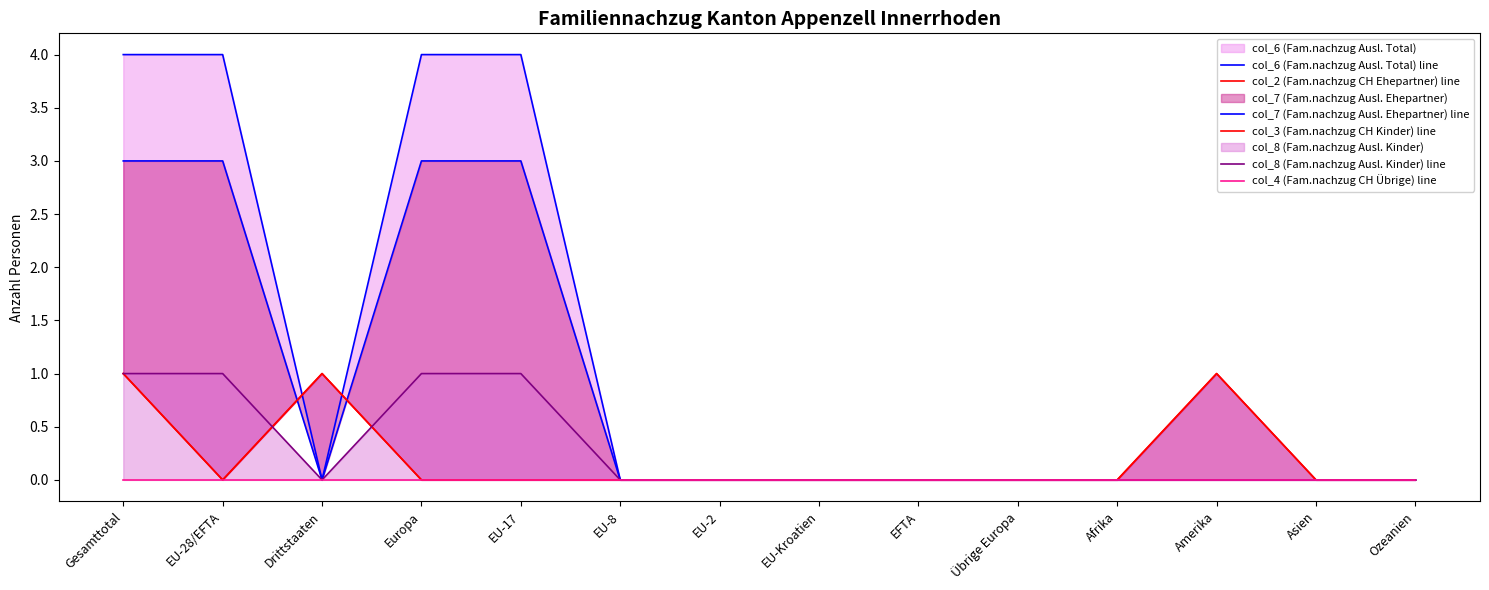

List the labels in order of col_3 (Fam.nachzug CH Kinder) line value, smallest first.

EU-28/EFTA, Europa, EU-17, EU-8, EU-2, EU-Kroatien, EFTA, Übrige Europa, Afrika, Asien, Ozeanien, Gesamttotal, Drittstaaten, Amerika